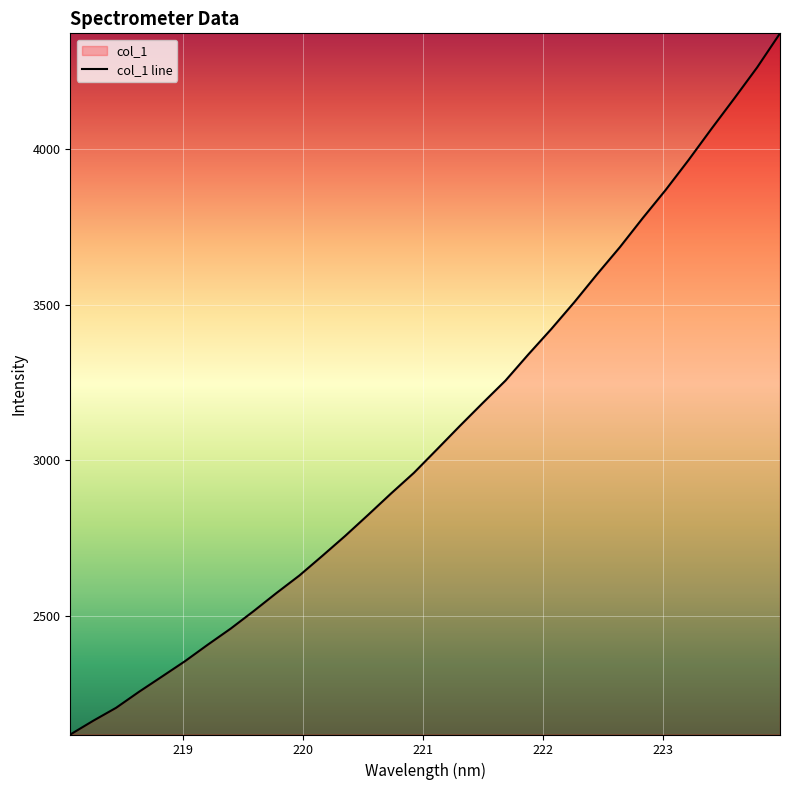

What is the smallest value displayed?

2117.4